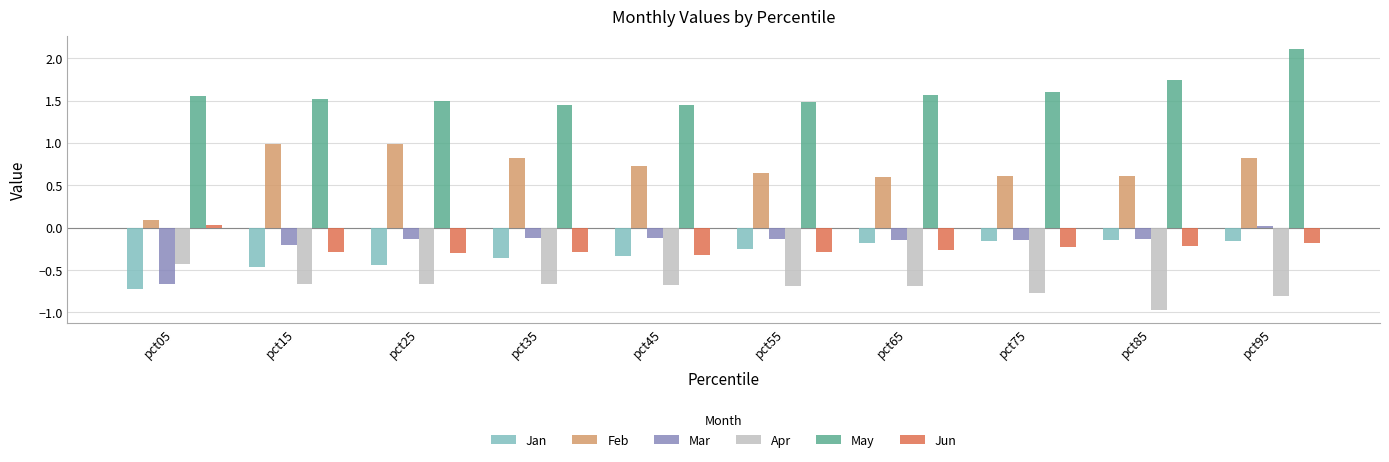

How many series are shown in this chart?

6